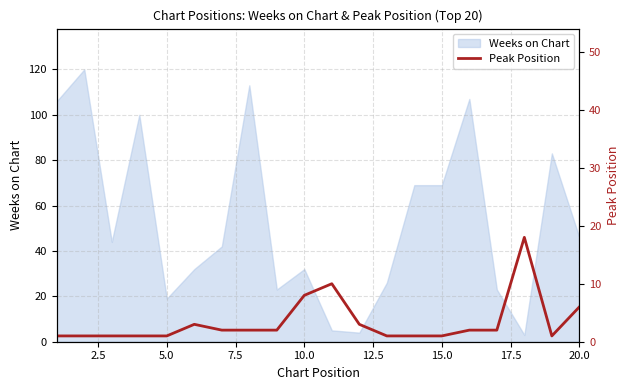

True or false: Weeks on Chart has a value of 7 at 10.0.

False